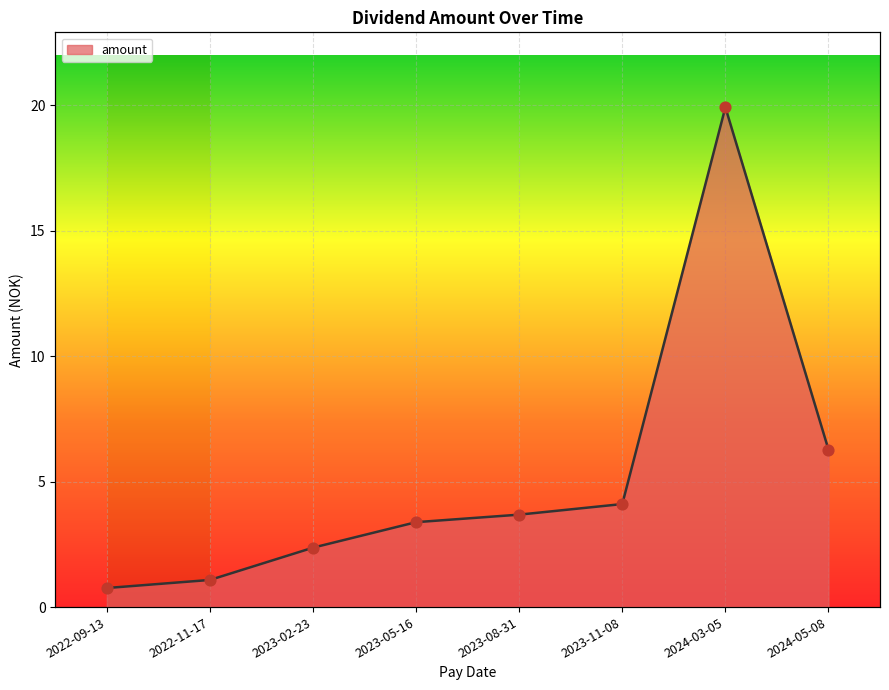

Between 2024-03-05 and 2023-02-23, which is larger?

2024-03-05